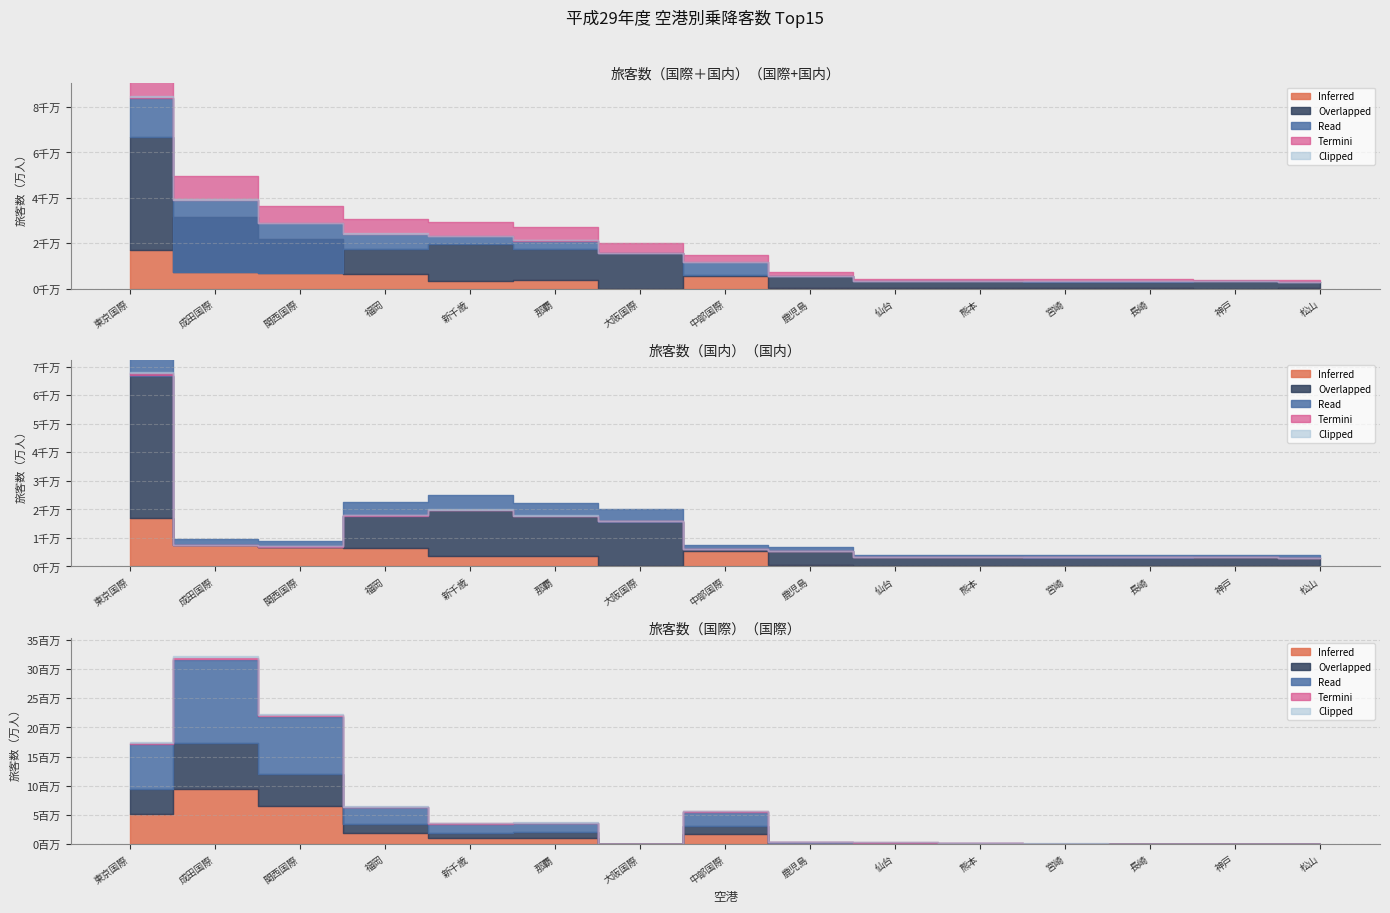

Which has a higher value, 熊本 or 成田国際?

成田国際